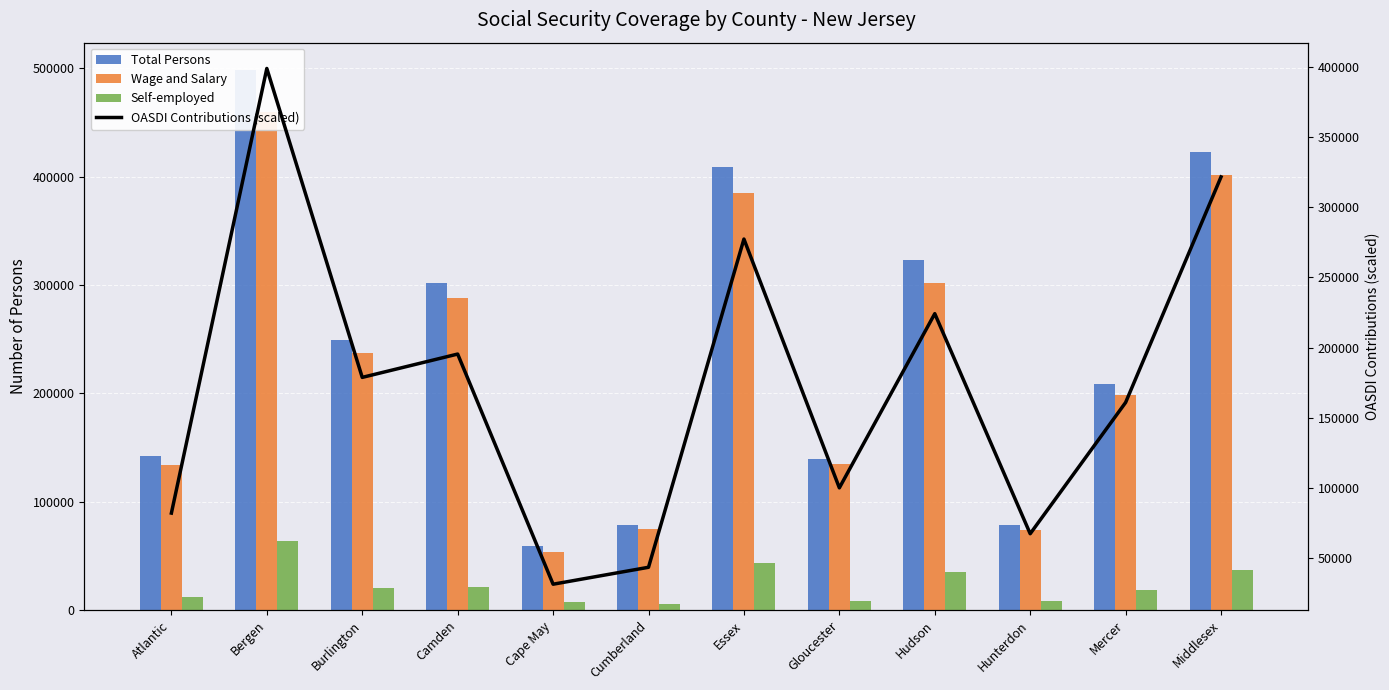

The value of Wage and Salary at Middlesex is 81255.5. True or false?

False